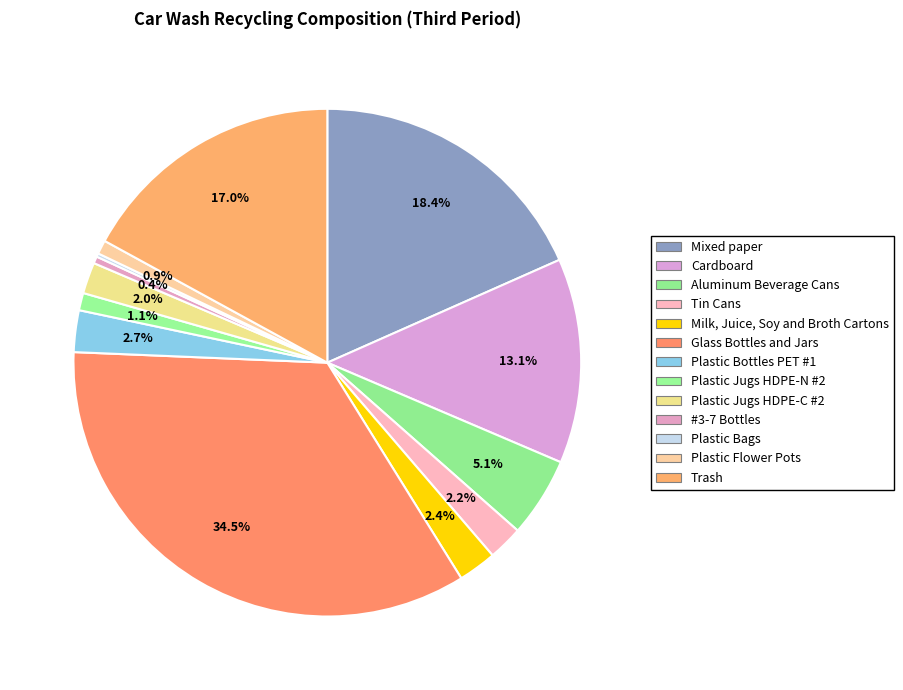

Does #3-7 Bottles represent more than half of the total?

No